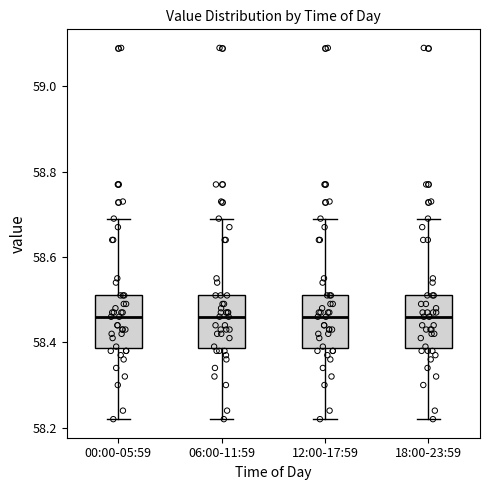

Where does the lower whisker of the box for 12:00-17:59 end on the y-axis? The values are not printed on the chart, so give them approximately, as read against the axis.

58.22